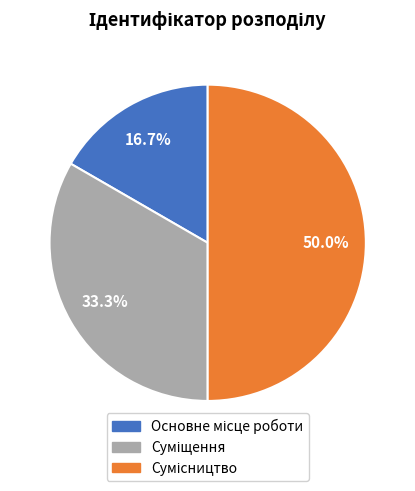

What percentage is the Основне місце роботи slice, to the nearest percent?

17%